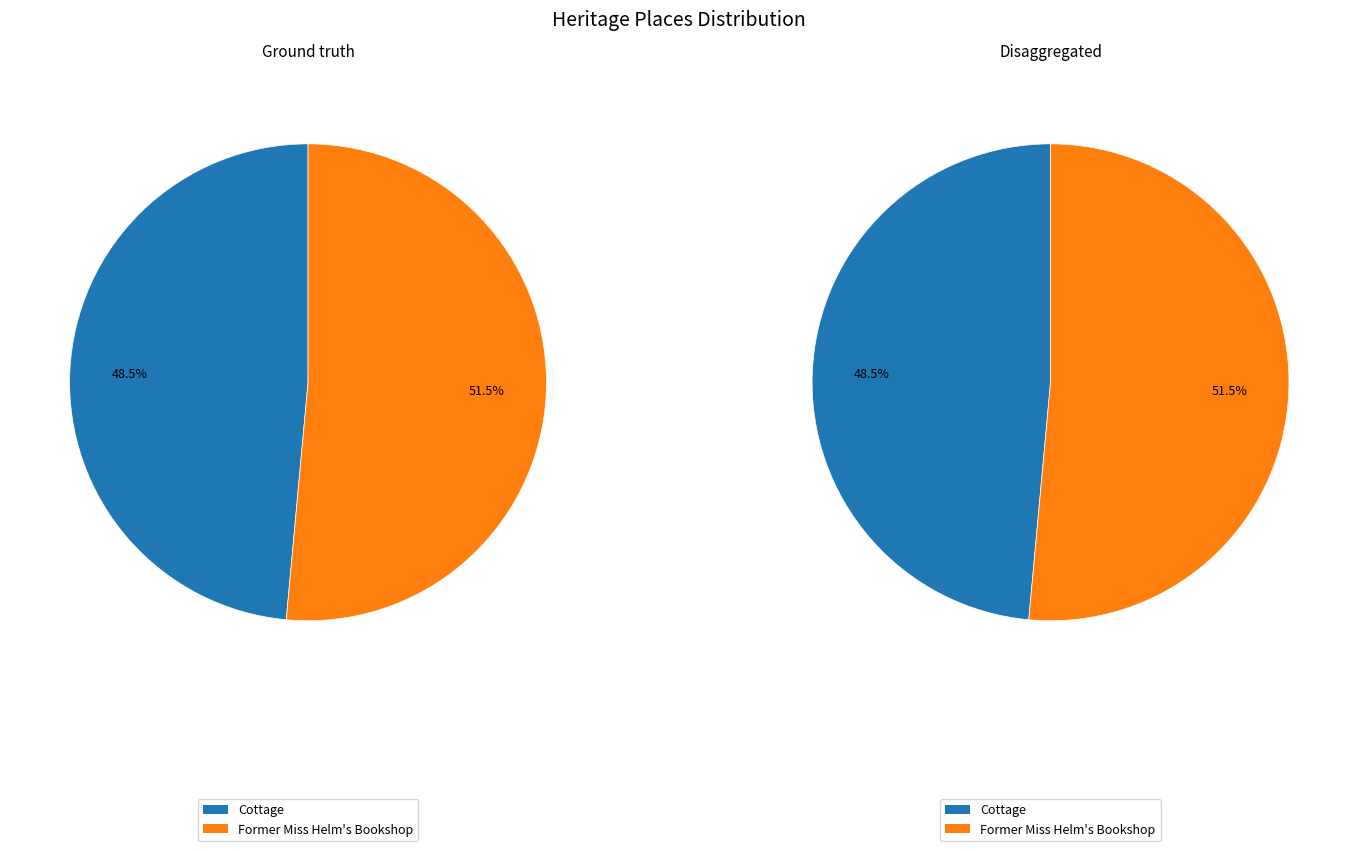

Is it true that Former Miss Helm's Bookshop is 66% of the pie?

False